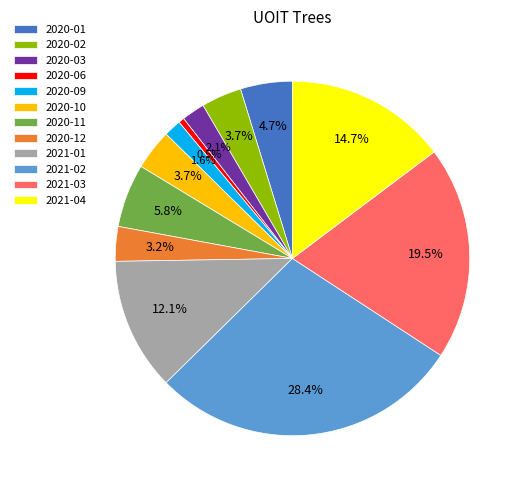

Which slice is the smallest?

2020-06